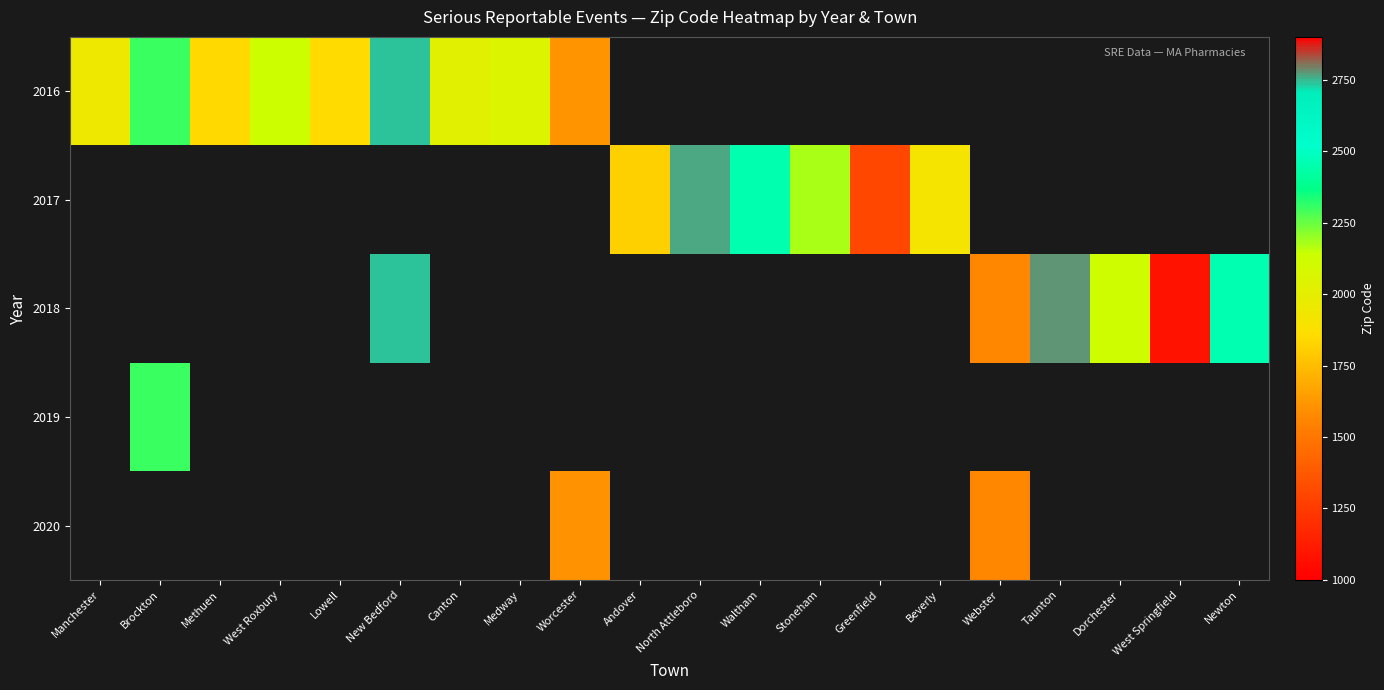

List the labels in order of 2017 value, largest first.

Manchester, Brockton, Methuen, West Roxbury, Lowell, New Bedford, Canton, Medway, Worcester, North Attleboro, Waltham, Stoneham, Beverly, Andover, Webster, Taunton, Dorchester, West Springfield, Newton, Greenfield